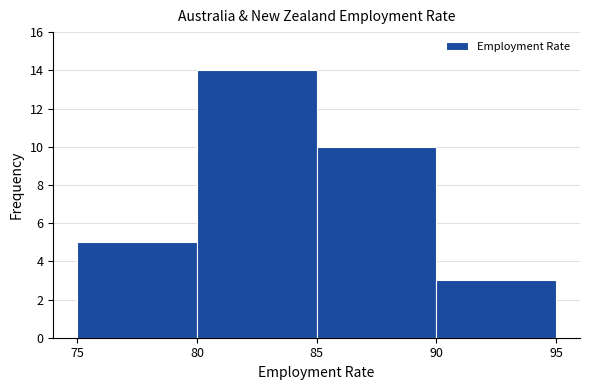

How tall is the bar that spans 85 to 90 on the x-axis? The values are not printed on the chart, so give them approximately, as read against the axis.

10